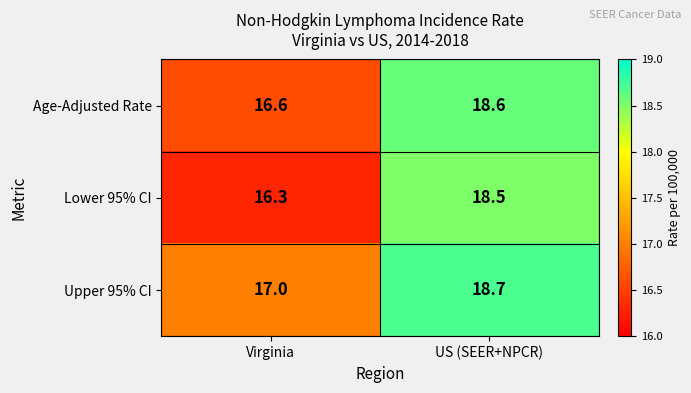

List the series in order of their overall mean, highest first.

Upper 95% CI, Age-Adjusted Rate, Lower 95% CI